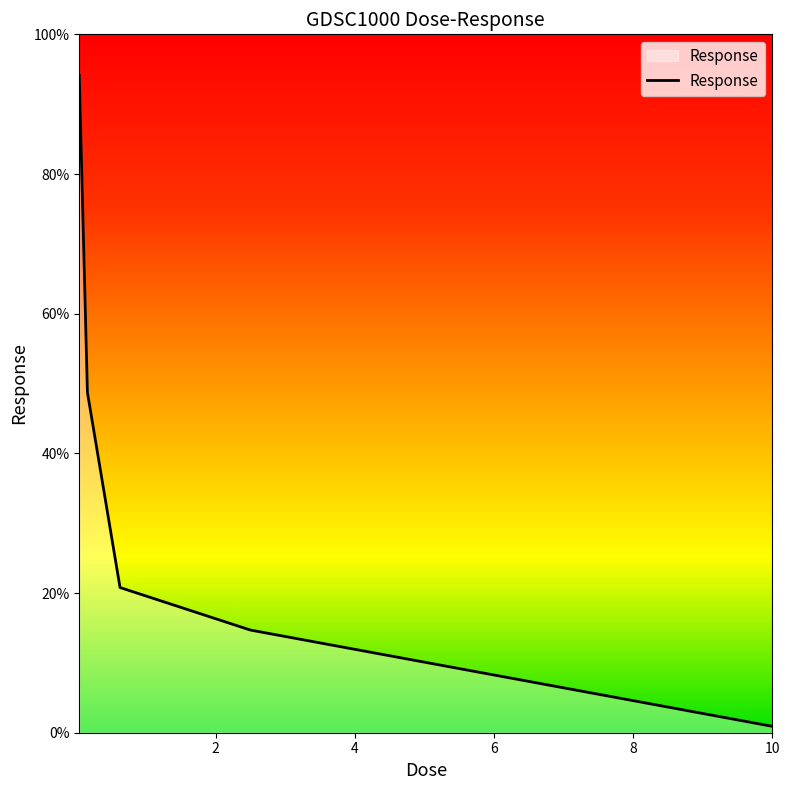

What is the greatest value displayed?

94.1